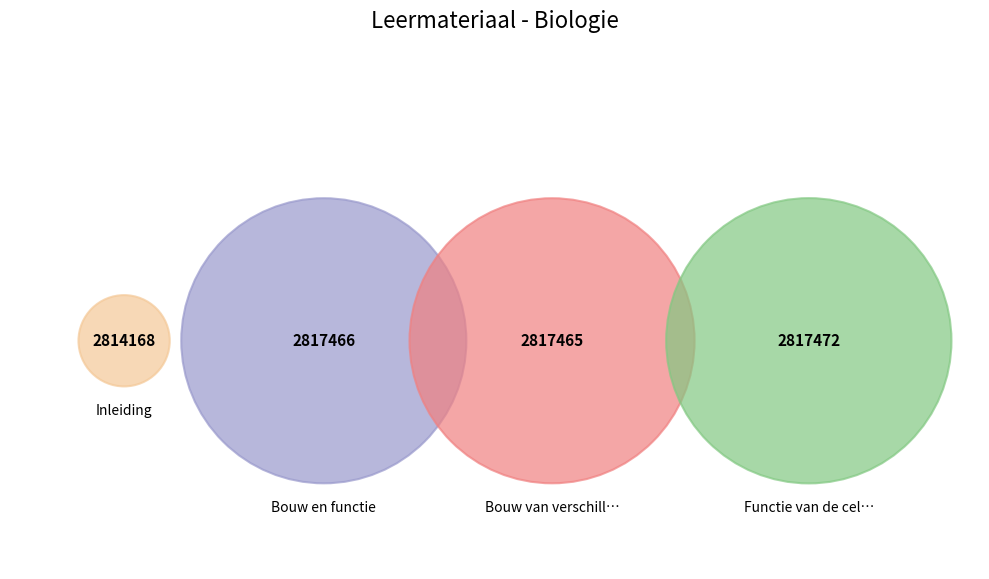

The Inleiding slice represents 39% of the pie. True or false?

False